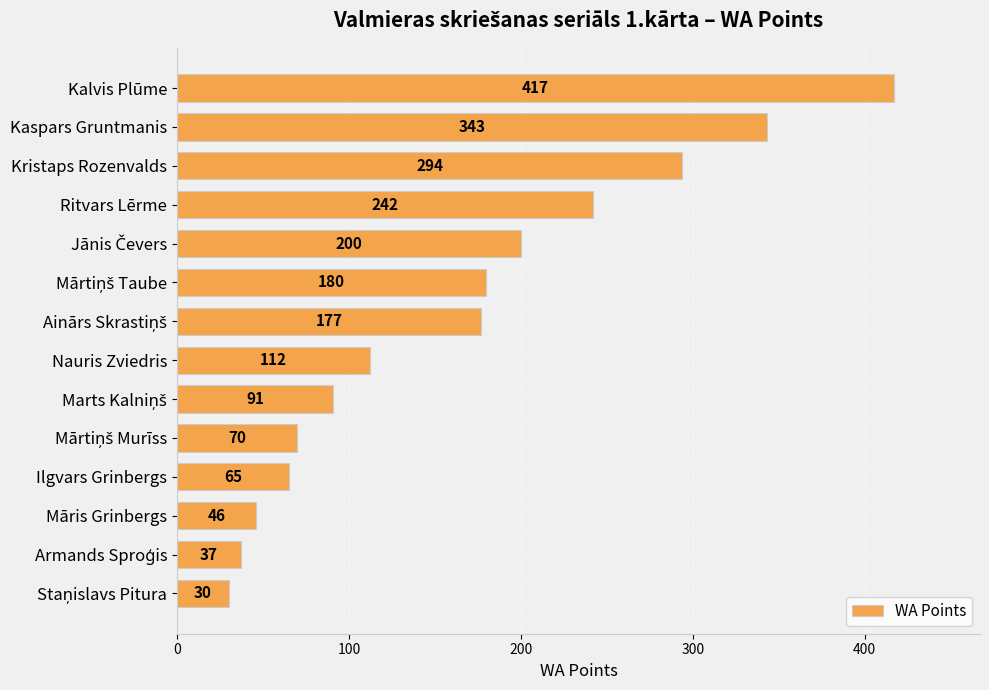

What is the average value?

165